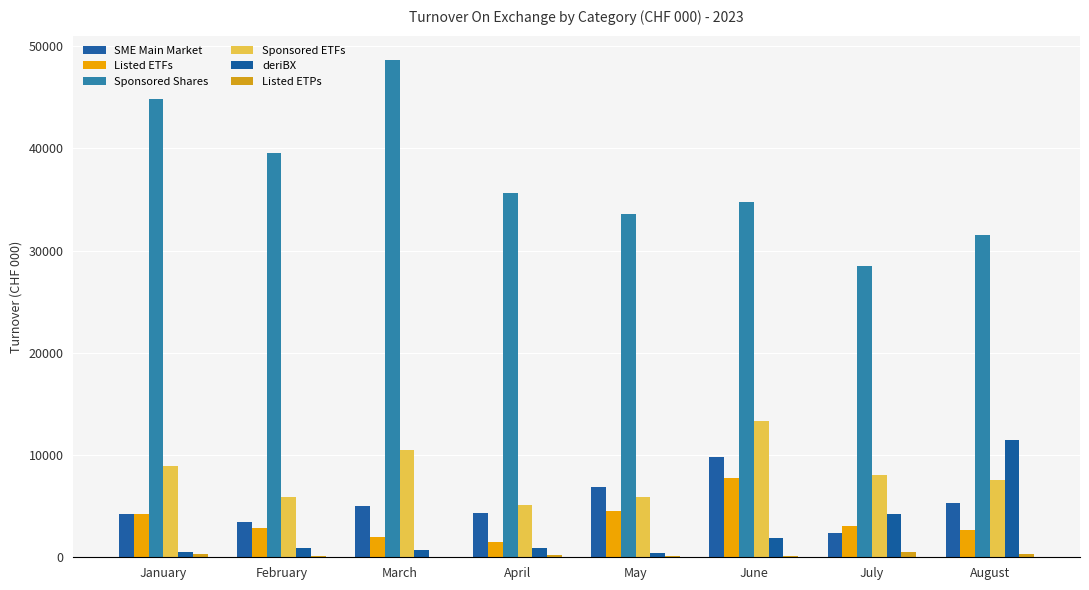

The value of Sponsored ETFs at June is 13357. True or false?

True